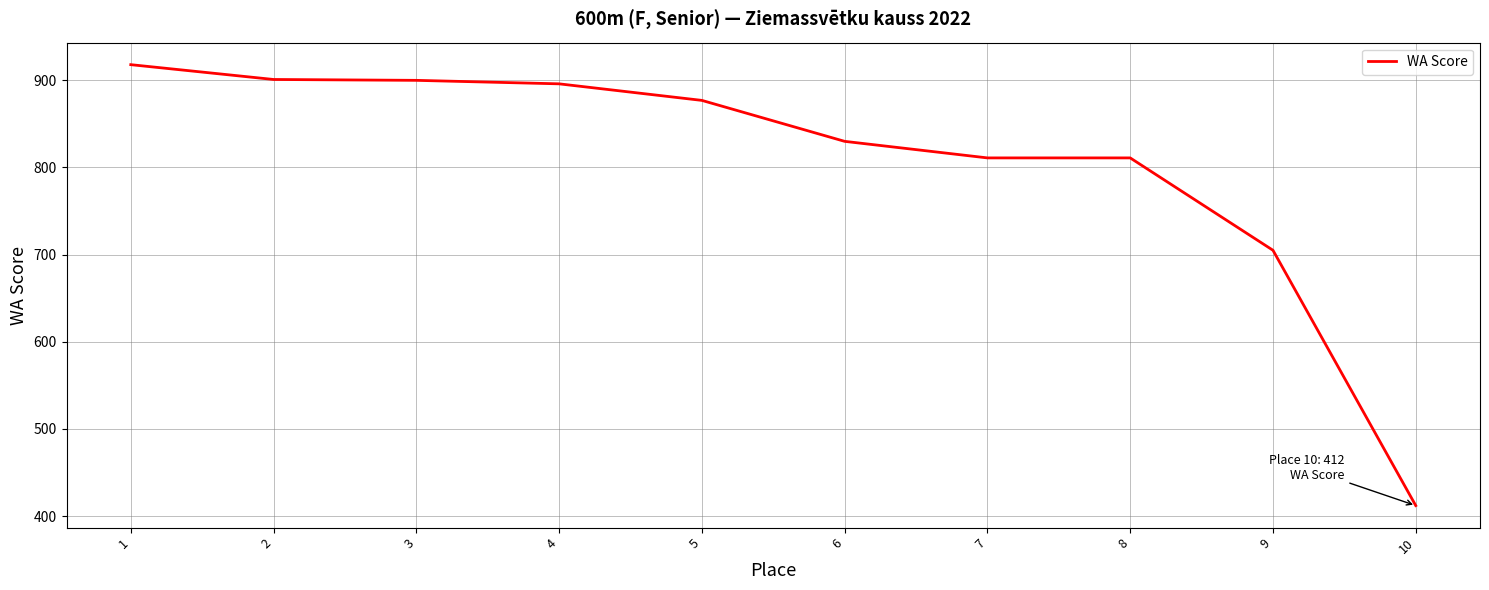

Where does the data first go above 877?

1